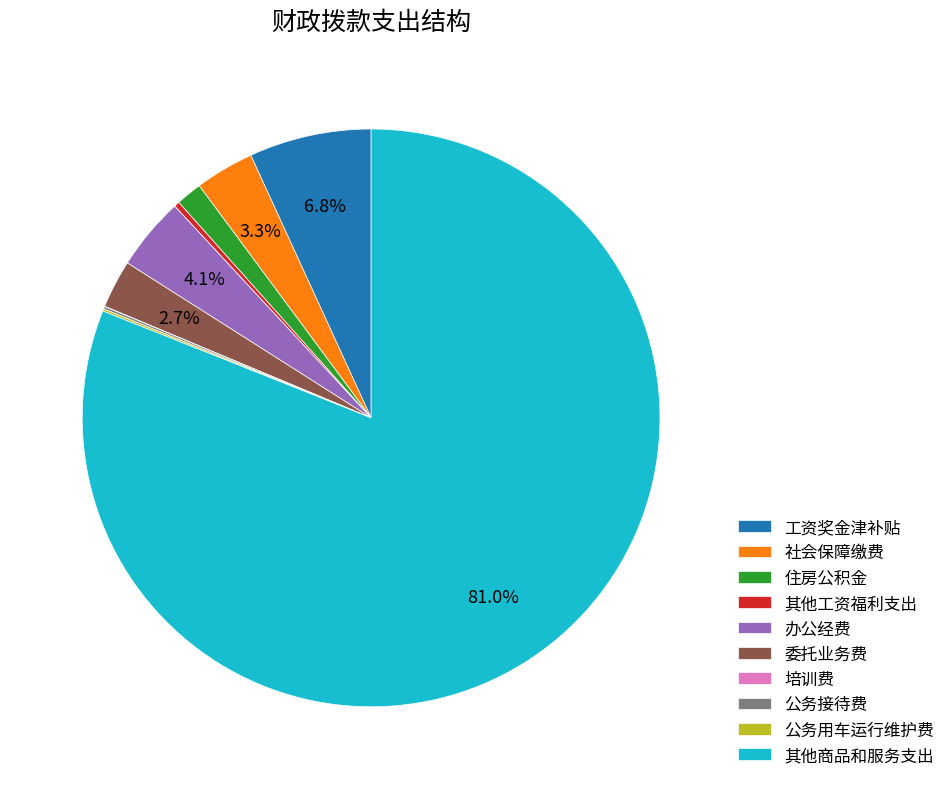

Is it true that 工资奖金津补贴 is 7% of the pie?

True